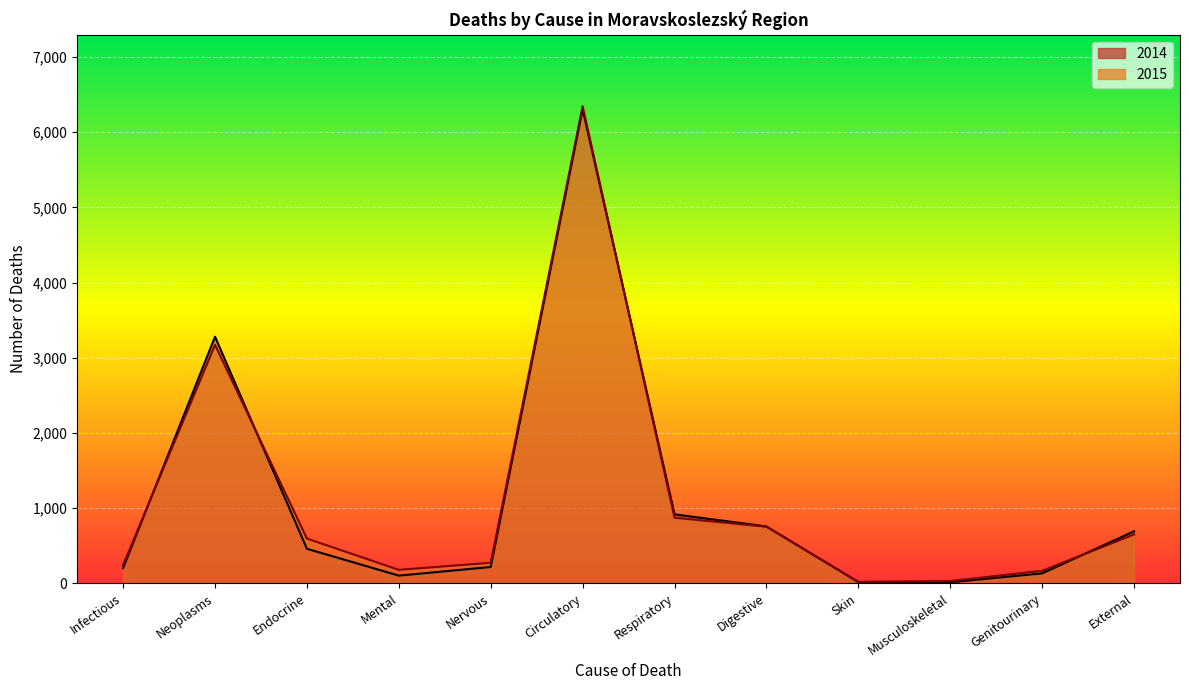

Read the 2014 value at Infectious, to the nearest 50.

200